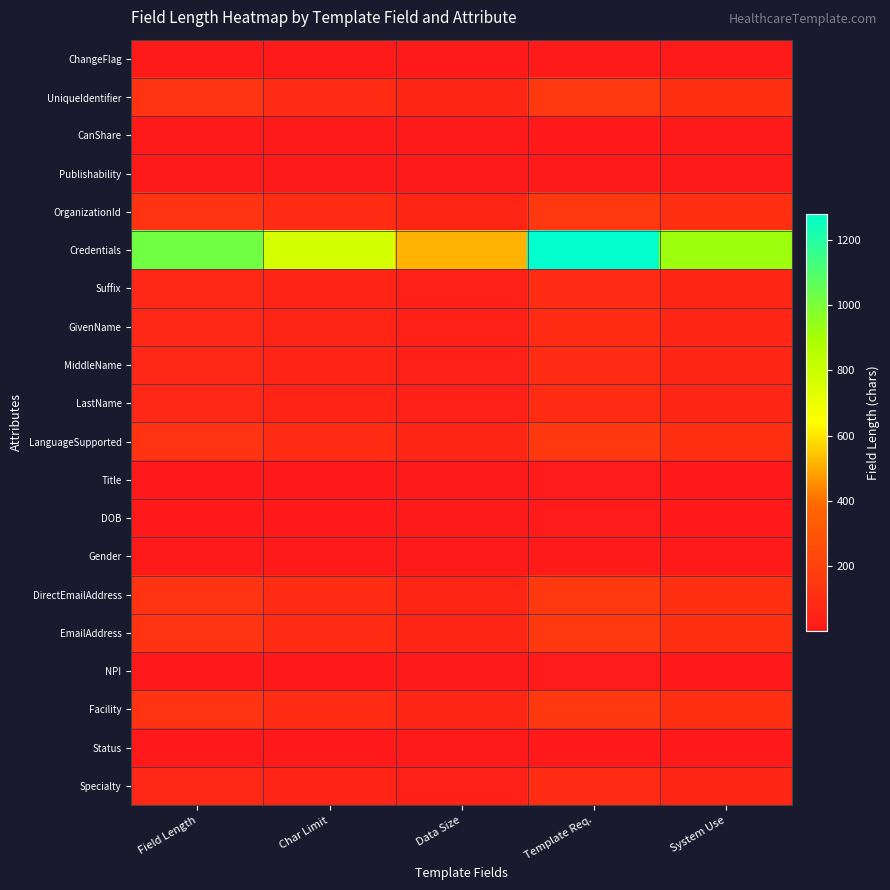

How many distinct data groups are displayed?

20